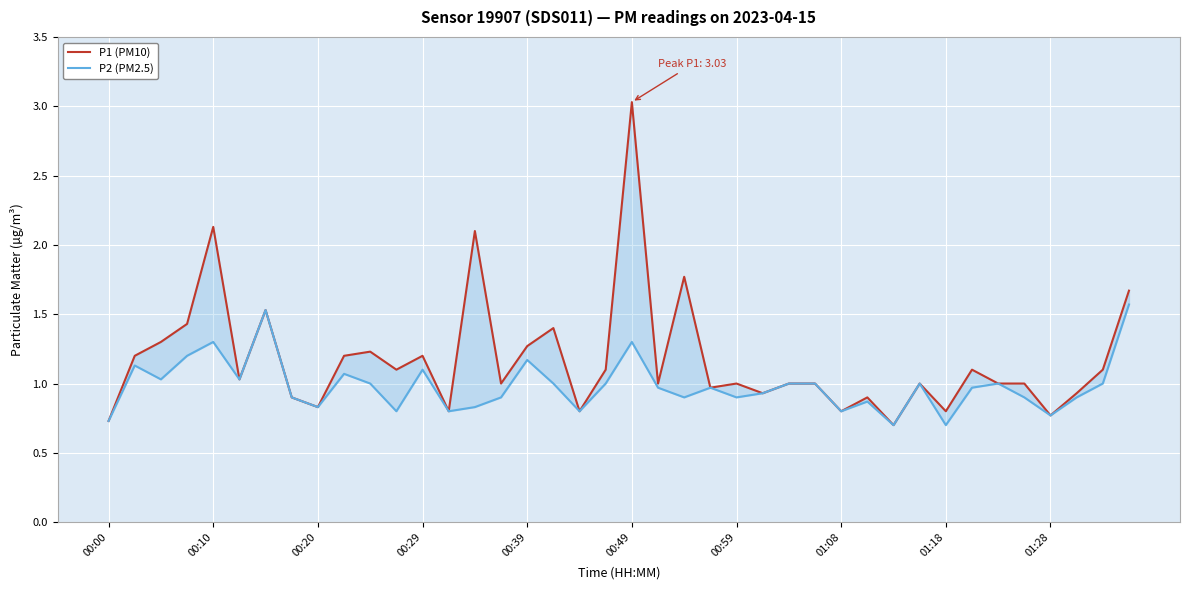

Reading right to left, extract all data points from this chart.

P1 (PM10): 1.7	1.1	0.9	0.8	1.0	1.0	1.1	0.8	1.0	0.7	0.9	0.8	1.0	1.0	0.9	1.0	1.0	1.8	1.0	3.0	1.1	0.8	1.4	1.3	1.0	2.1	0.8	1.2	1.1	1.2	1.2	0.8	0.9	1.5	1.0	2.1	1.4	1.3	1.2	0.7
P2 (PM2.5): 1.6	1.0	0.9	0.8	0.9	1.0	1.0	0.7	1.0	0.7	0.9	0.8	1.0	1.0	0.9	0.9	1.0	0.9	1.0	1.3	1.0	0.8	1.0	1.2	0.9	0.8	0.8	1.1	0.8	1.0	1.1	0.8	0.9	1.5	1.0	1.3	1.2	1.0	1.1	0.7